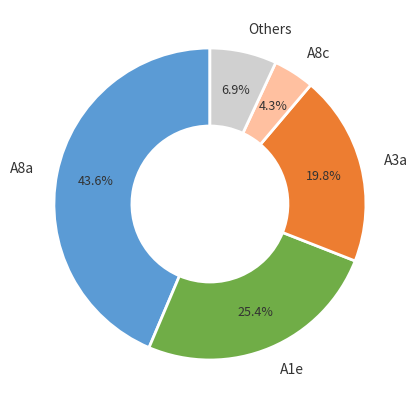

Count the number of slices in the pie.

5